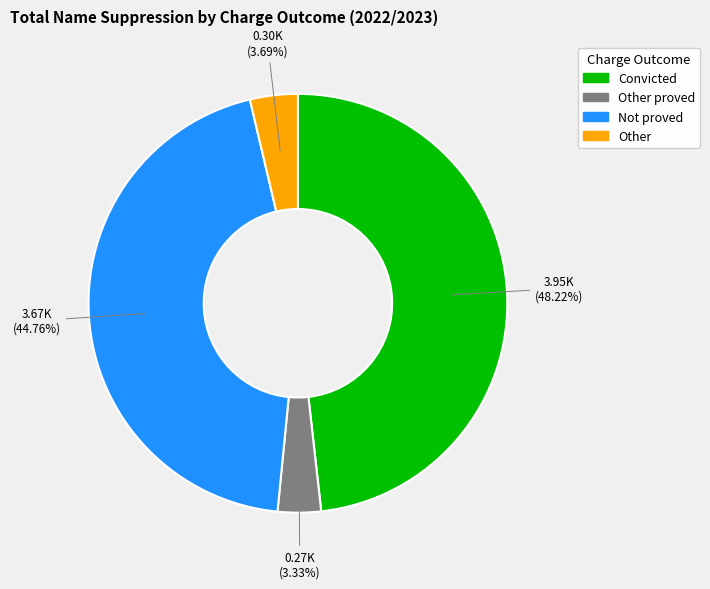

Is there any slice that represents more than half of the pie?

No